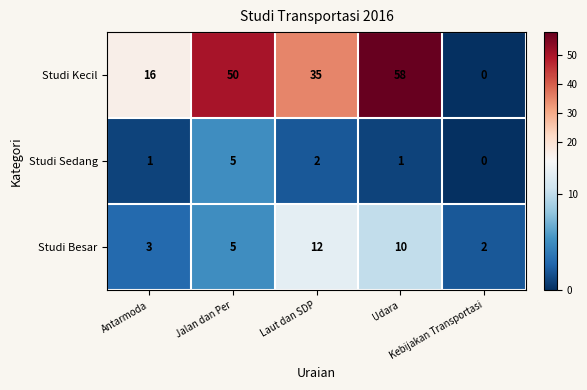

Count the Studi Besar values in the range 3 to 10.

3